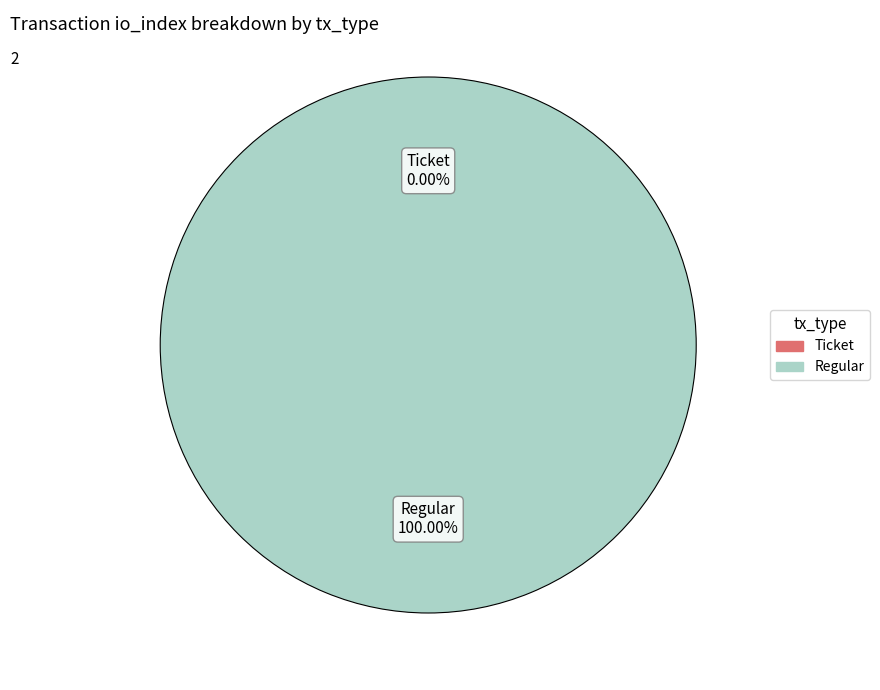

Which category has the biggest portion of the pie?

Regular